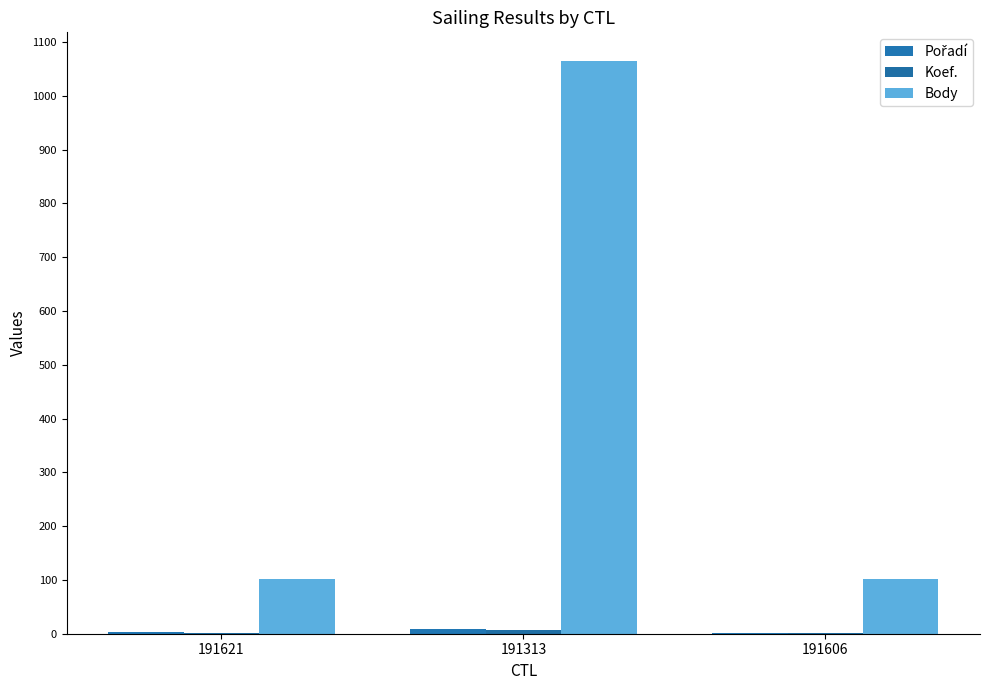

Does the chart contain stacked bars?

No